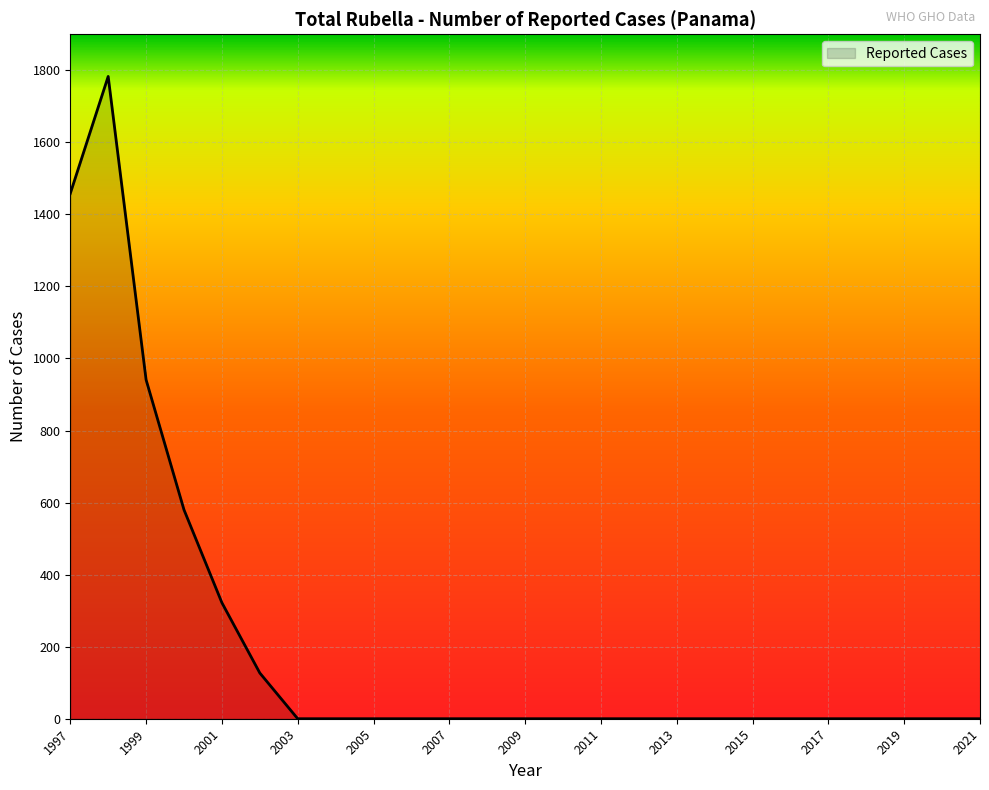

What is the greatest value displayed?

1783